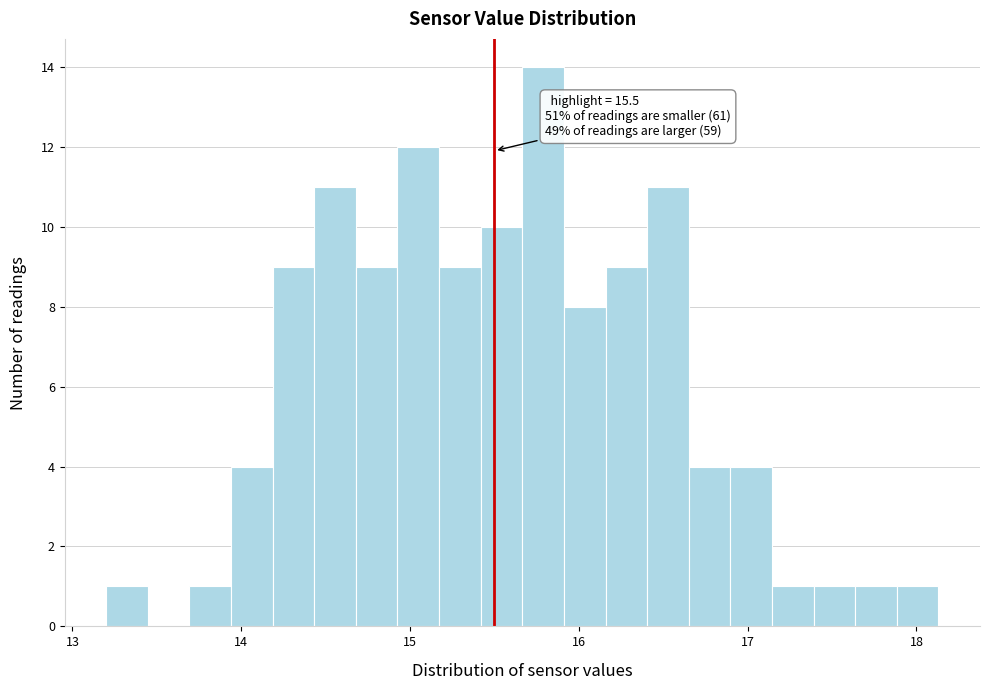

Read against the x-axis, roughly where is the centre of the tallest bar?

15.8